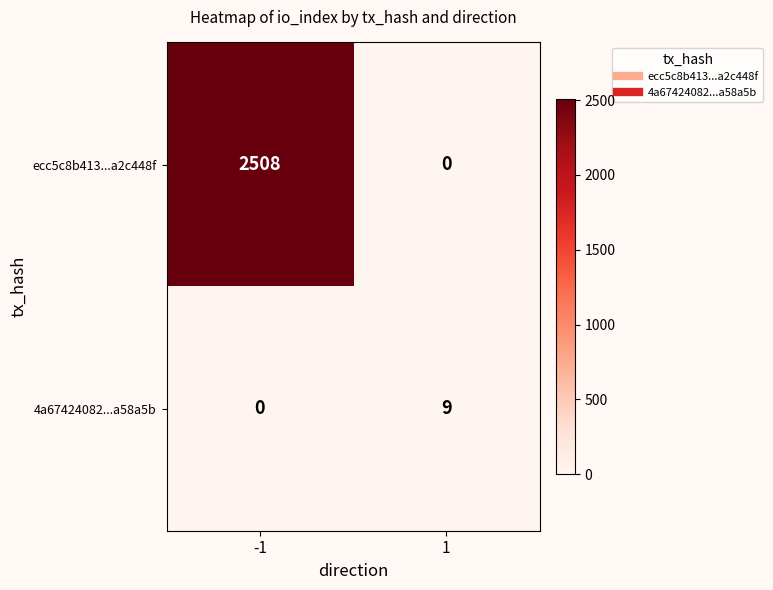

Reading left to right, transcribe all the data shown in this chart.

ecc5c8b413...a2c448f: 2508	0
4a67424082...a58a5b: 0	9